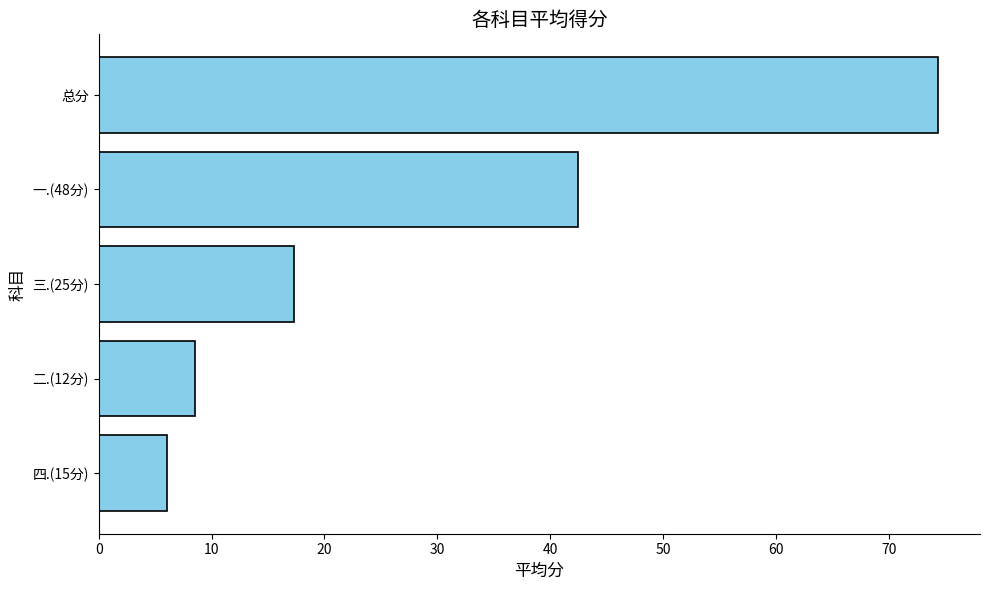

Where is the data nearest to the value 40?

一.(48分)